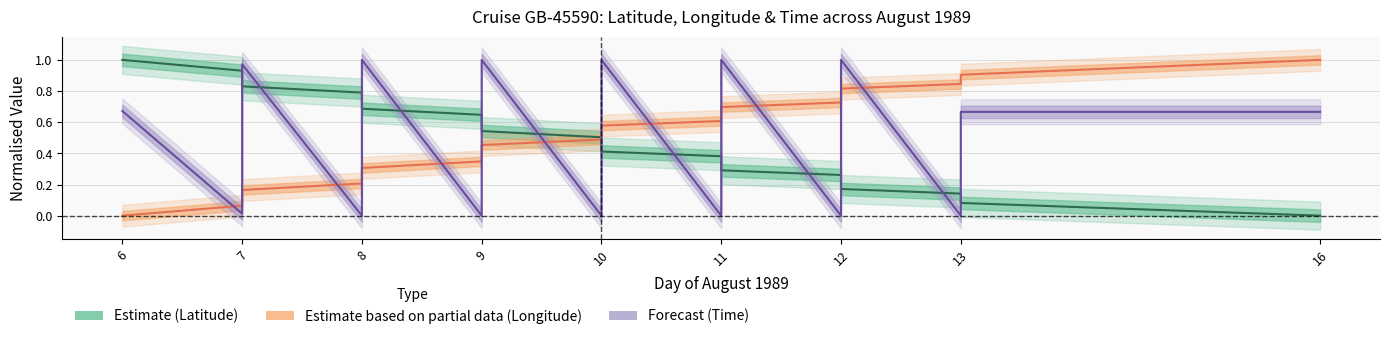

Reading left to right, transcribe all the data shown in this chart.

LATITUDE: 1.0	0.9	0.9	0.9	0.8	0.8	0.8	0.7	0.7	0.6	0.6	0.6	0.5	0.5	0.5	0.4	0.4	0.4	0.4	0.3	0.3	0.3	0.2	0.2	0.2	0.1	0.1	0.1	0.0
LONGITUDE: 0.0	0.1	0.1	0.1	0.2	0.2	0.2	0.3	0.3	0.3	0.4	0.4	0.5	0.5	0.5	0.5	0.6	0.6	0.6	0.7	0.7	0.7	0.8	0.8	0.8	0.8	0.9	0.9	1.0
TIME: 0.7	0.0	0.3	0.7	1.0	0.0	0.3	0.7	1.0	0.0	0.3	0.7	1.0	0.0	0.3	0.7	1.0	0.0	0.3	0.7	1.0	0.0	0.3	0.7	1.0	0.0	0.3	0.7	0.7